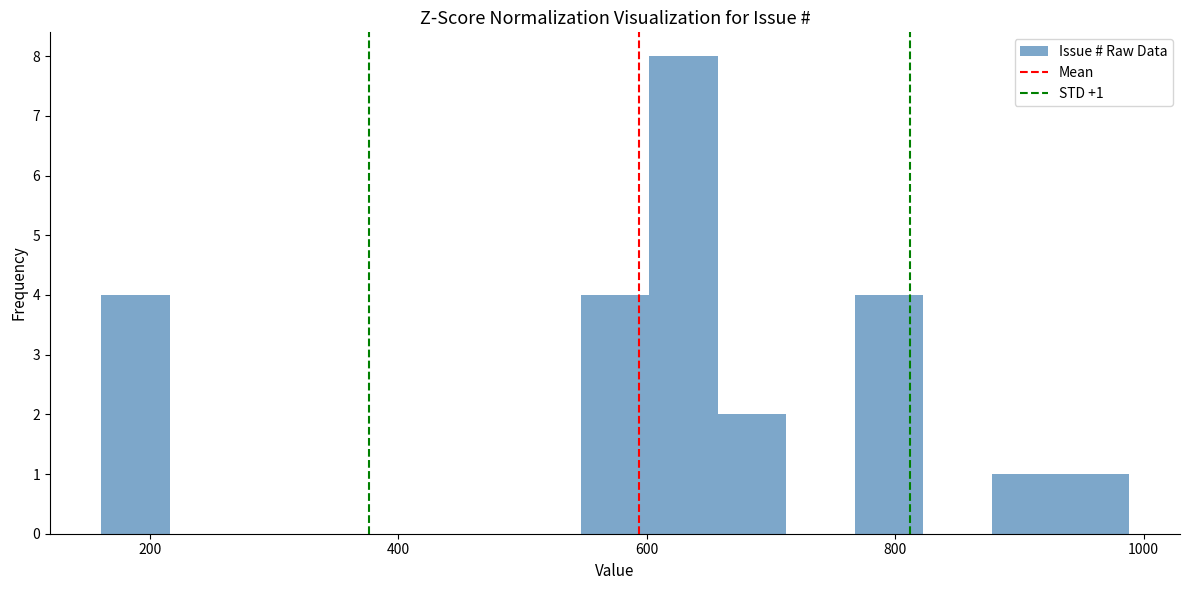

Around what value on the x-axis is the tallest bar? Give the approximate position of its centre, as read against the axis.

620